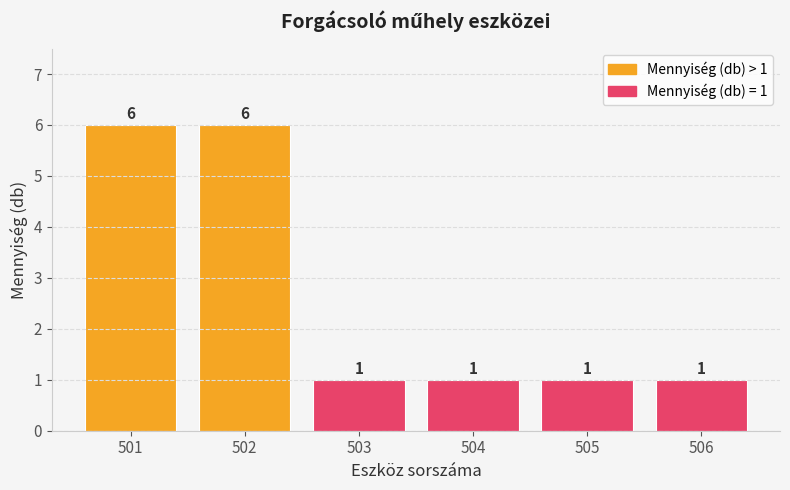

The chart shows a value of 6 at 501. True or false?

True